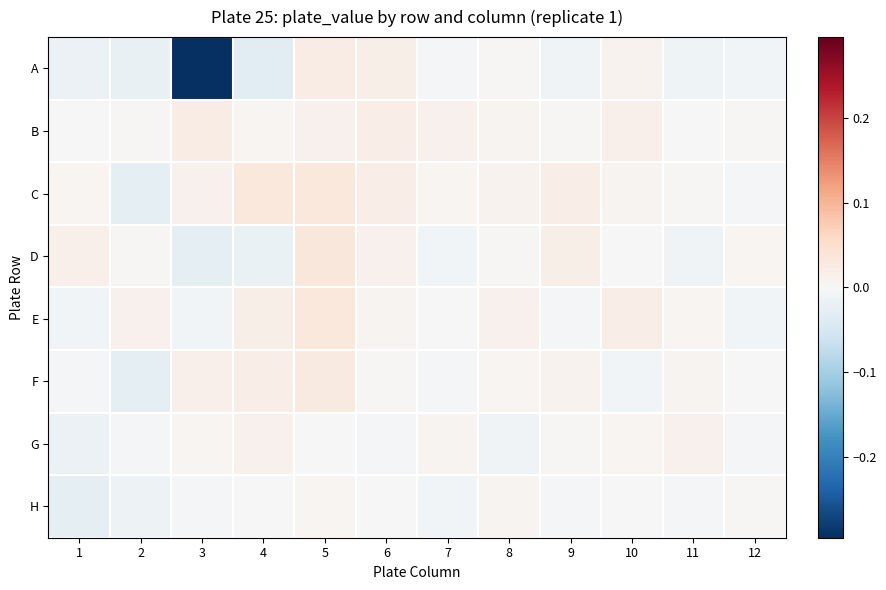

What is the minimum value shown in the chart?

-0.3